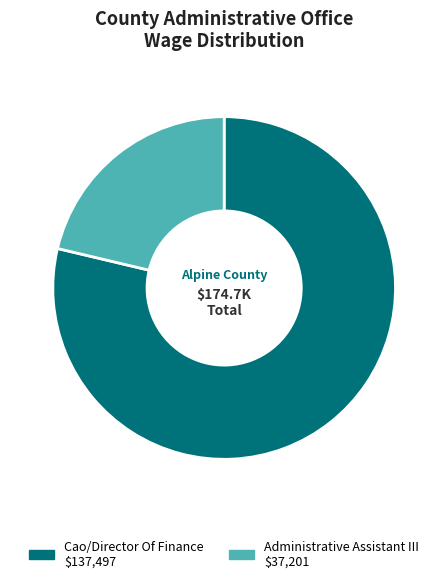

Is it true that Administrative Assistant III is 21% of the pie?

True